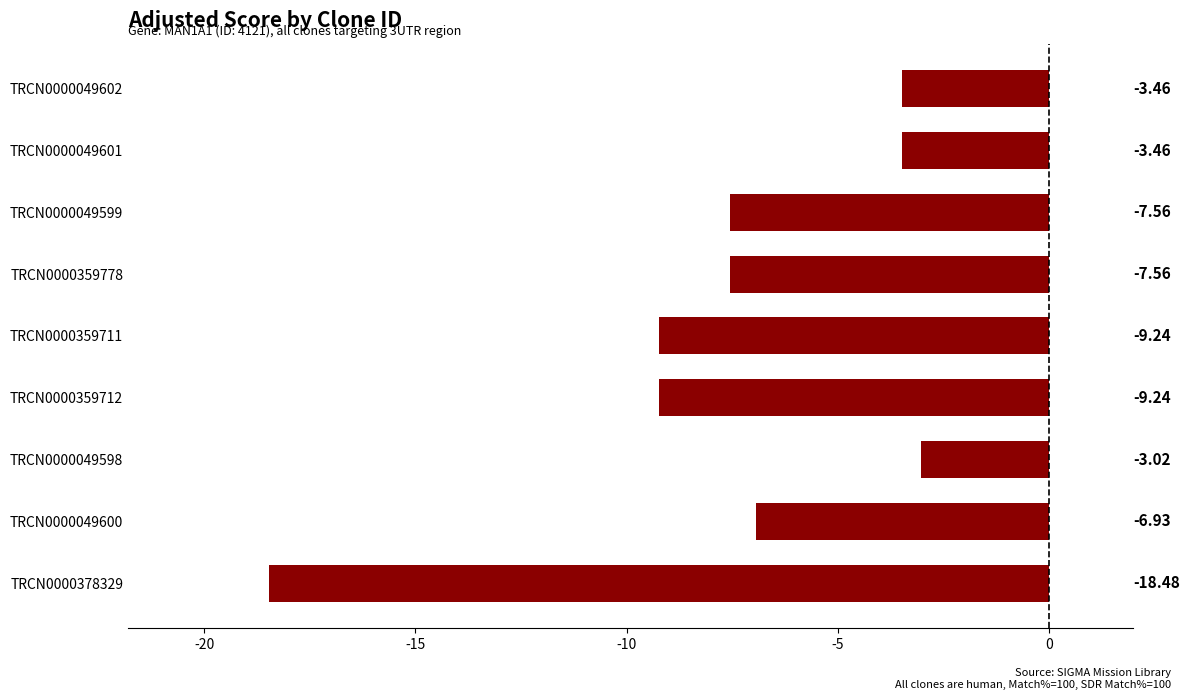

Count the number of data series in this chart.

1